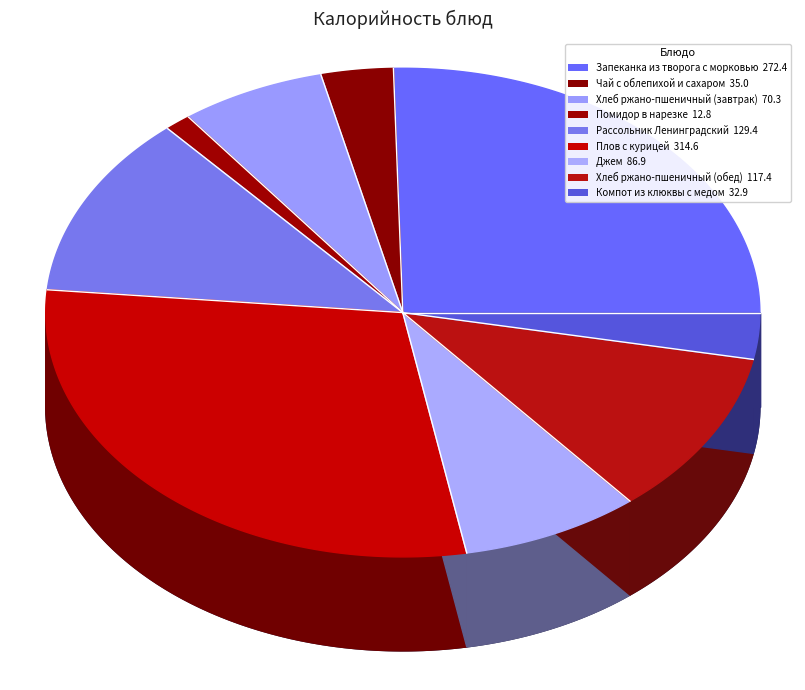

Does Рассольник Ленинградский represent more than half of the total?

No